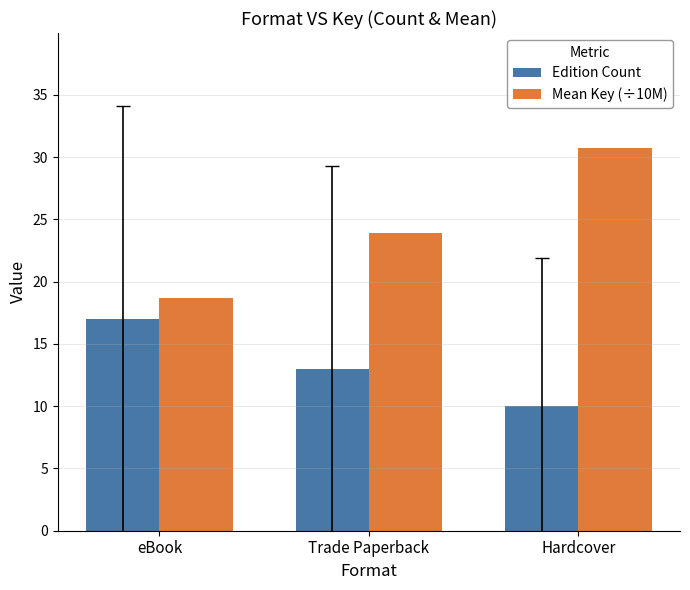

At how many categories does at least one series exceed 11?

3